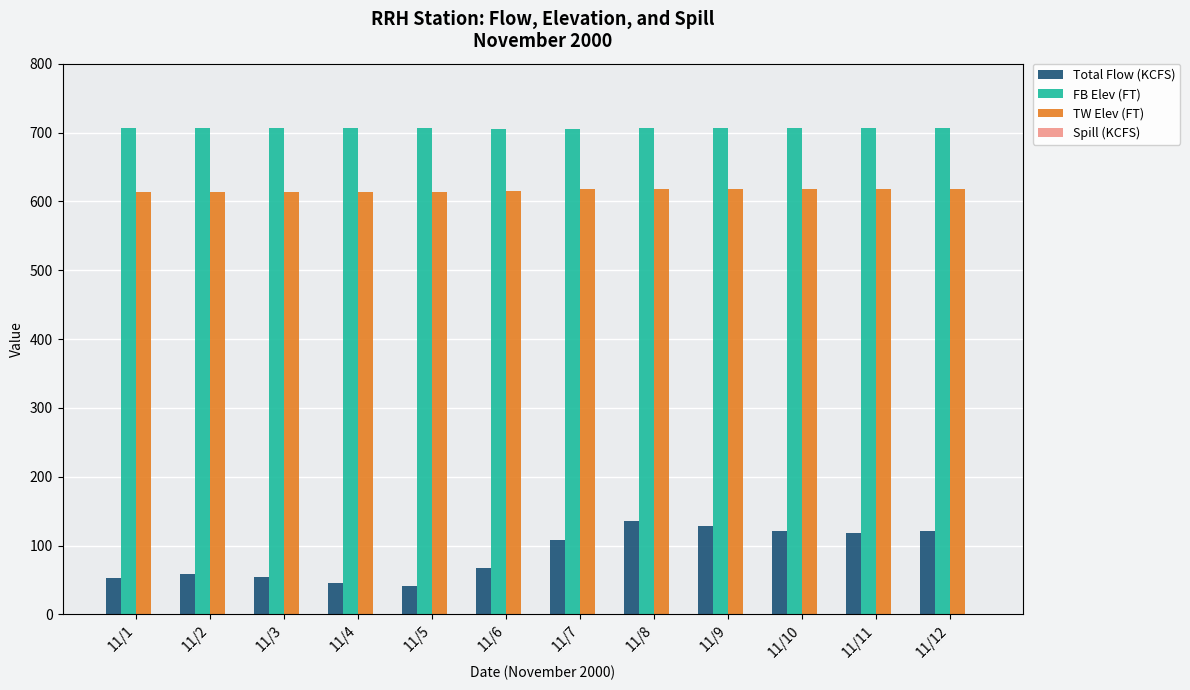

What is the lowest value of the FB Elev (FT) series?

705.7